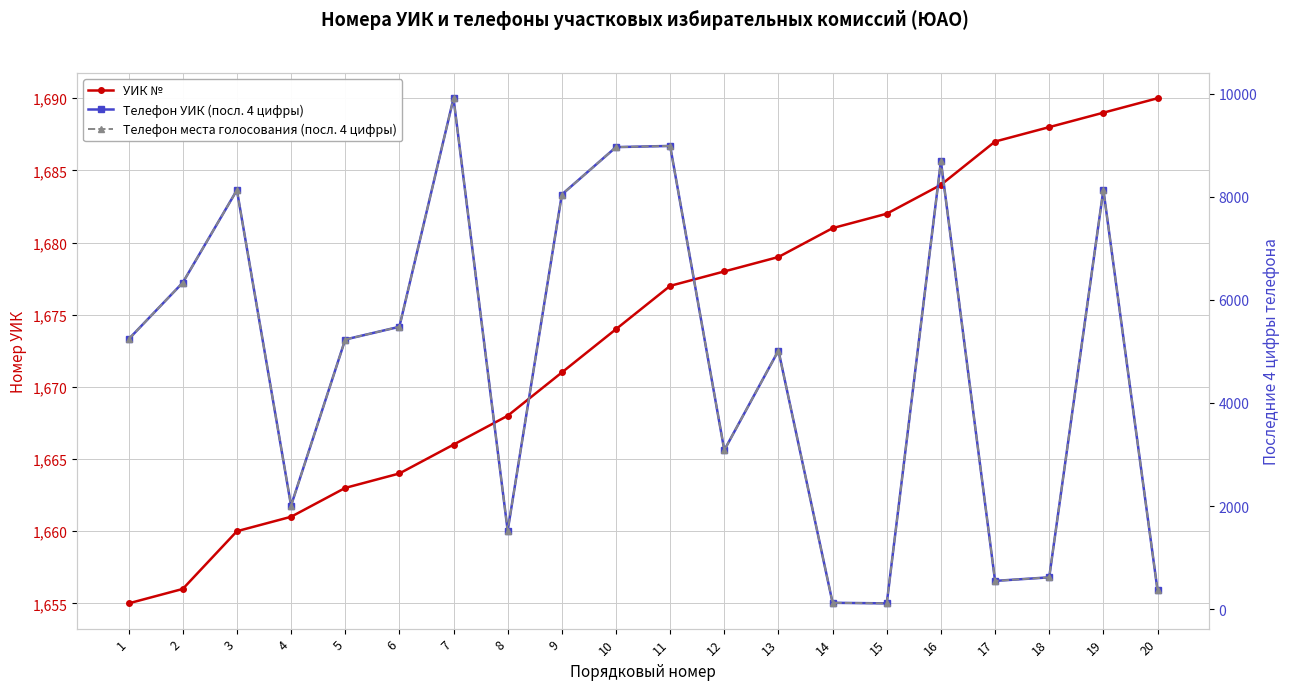

The value of УИК № at 8 is 2903. True or false?

False